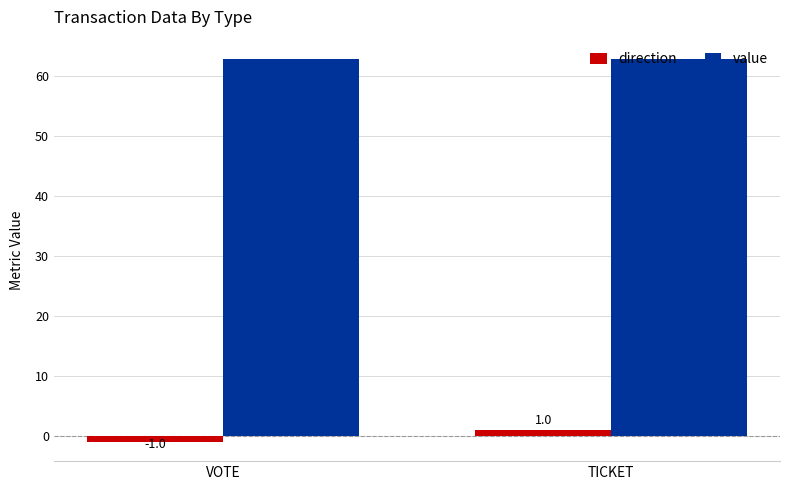

What is the spread (max minus min) of values at VOTE?

63.8